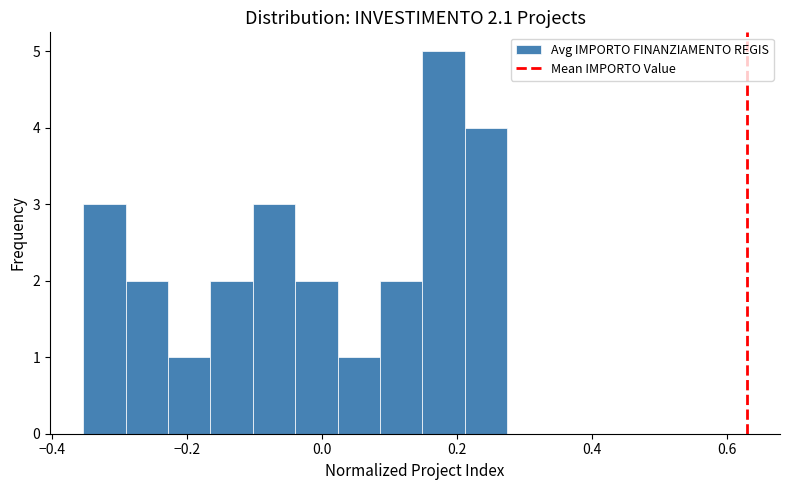

Around what value on the x-axis is the tallest bar? Give the approximate position of its centre, as read against the axis.

0.14